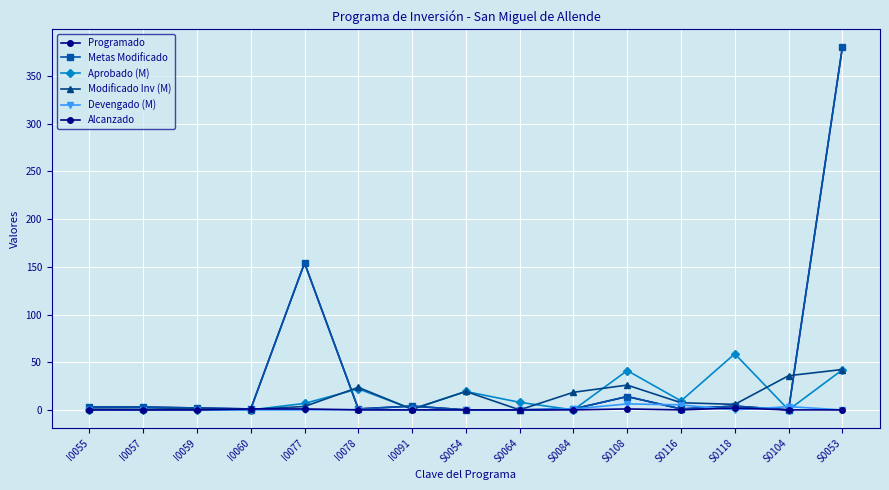

Which series has the largest range (max minus min)?

Programado